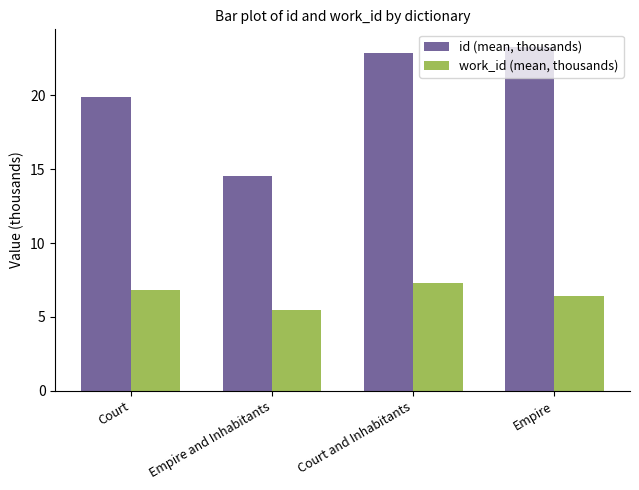

List the series in order of their peak value, highest first.

id (mean, thousands), work_id (mean, thousands)